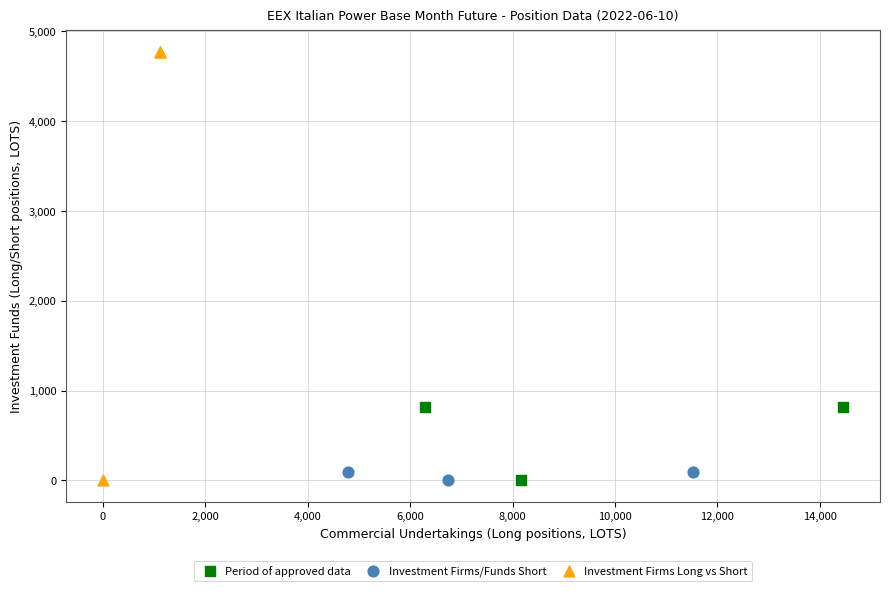

Which series contains the highest Y value?

Investment Firms Long vs Short